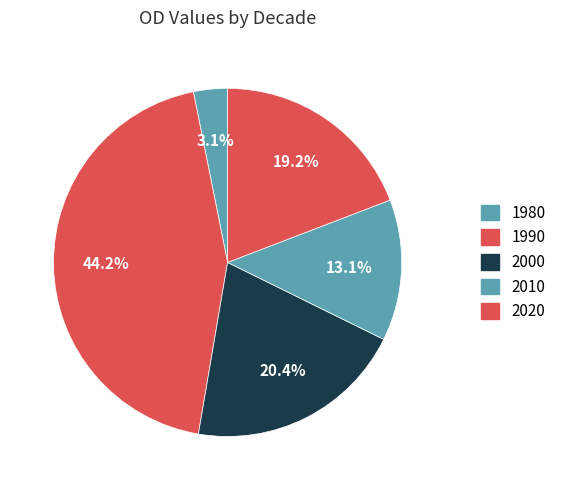

What percentage is the 2000 slice, to the nearest percent?

20%